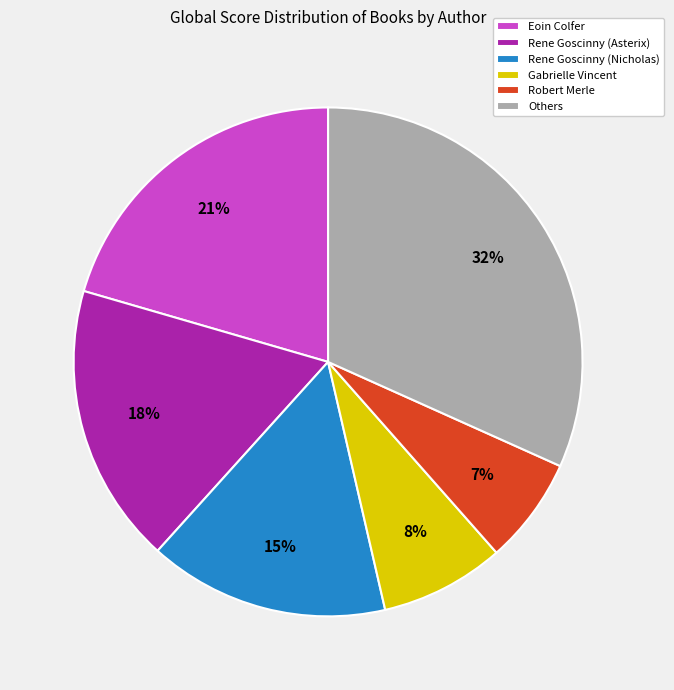

To the nearest percent, what portion does Rene Goscinny (Nicholas) represent?

15%